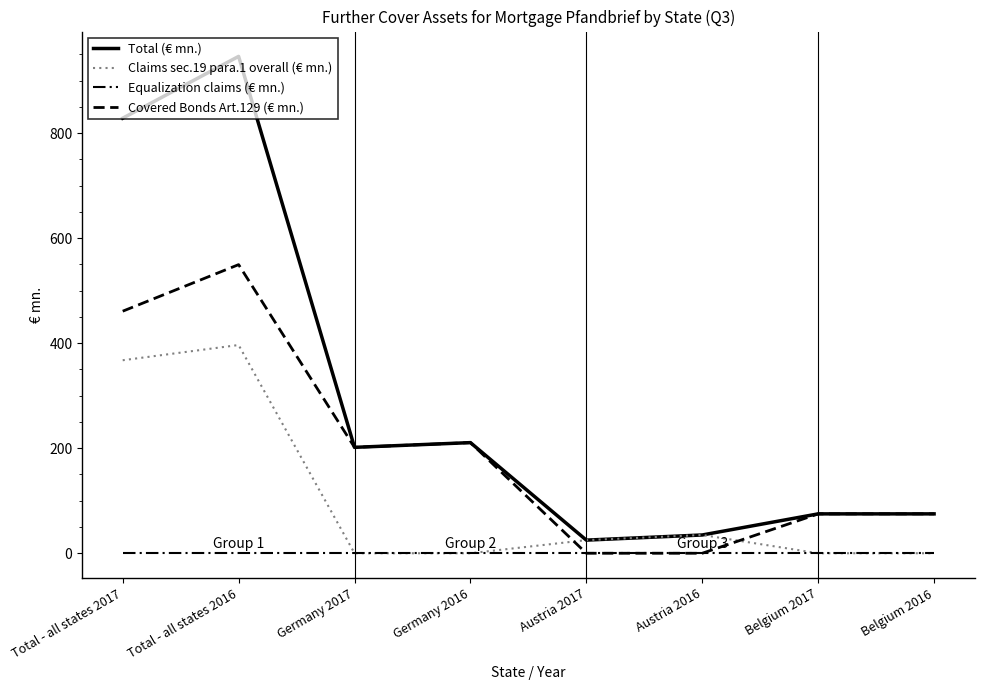

How many distinct data groups are displayed?

4